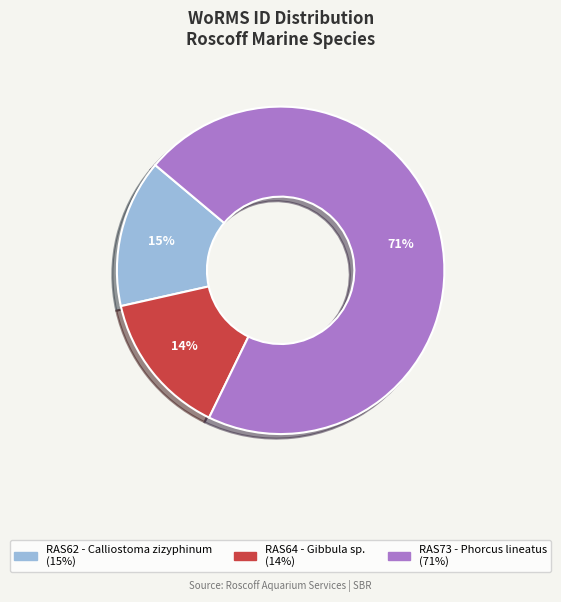

Count the number of slices in the pie.

3